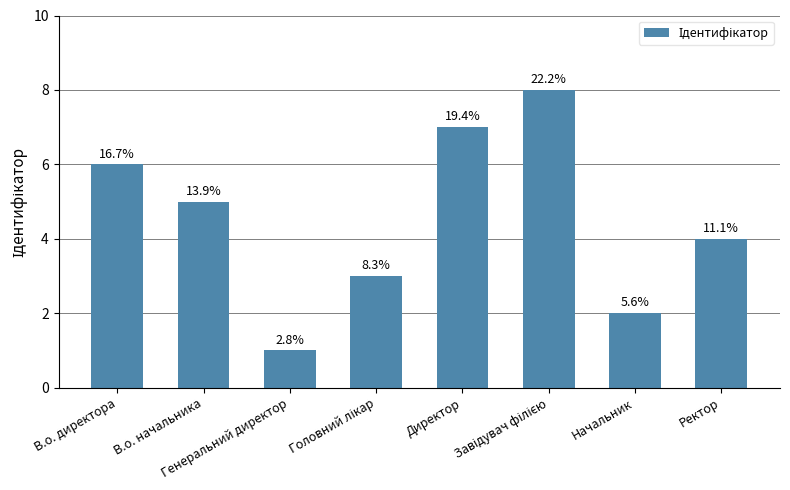

Approximately how many times larger is the value at Завідувач філією compared to Начальник?

4.0